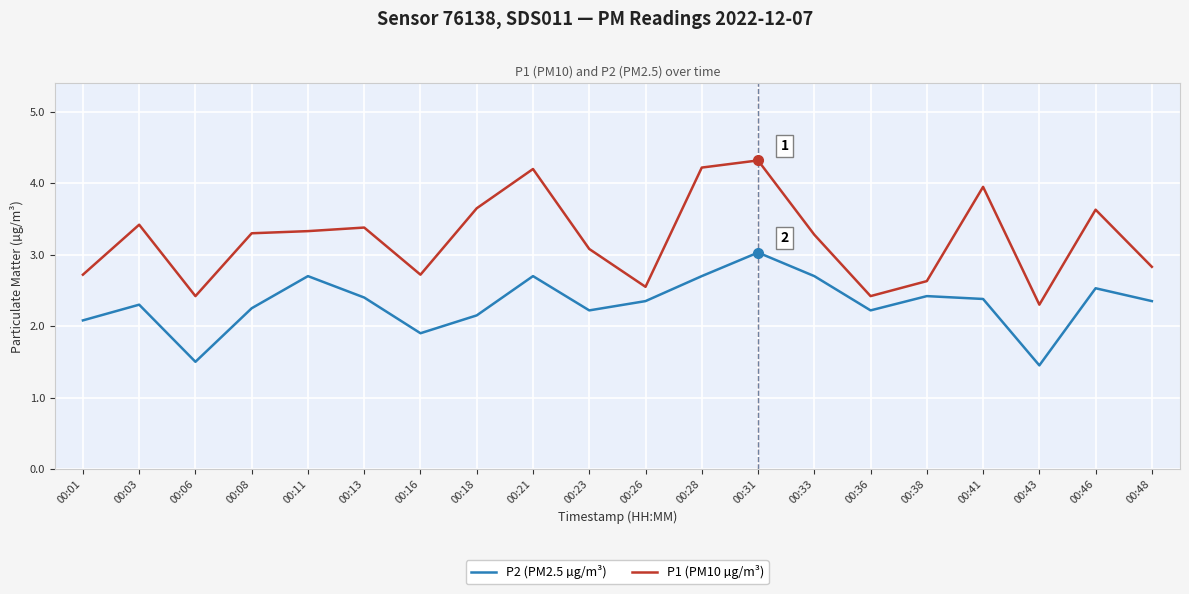

What is the highest value of the P1 (PM10 µg/m³) series?

4.3